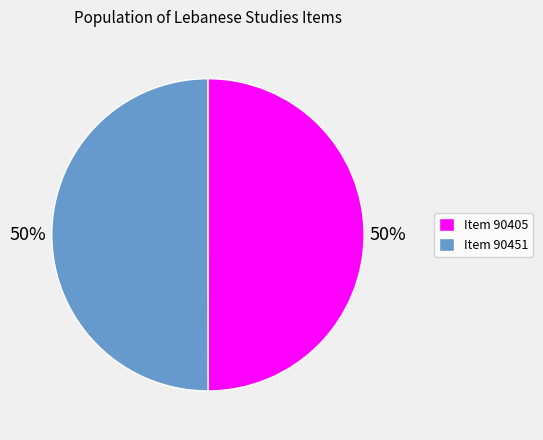

What is the ratio of the value at Item 90405 to the value at Item 90451?

1.0